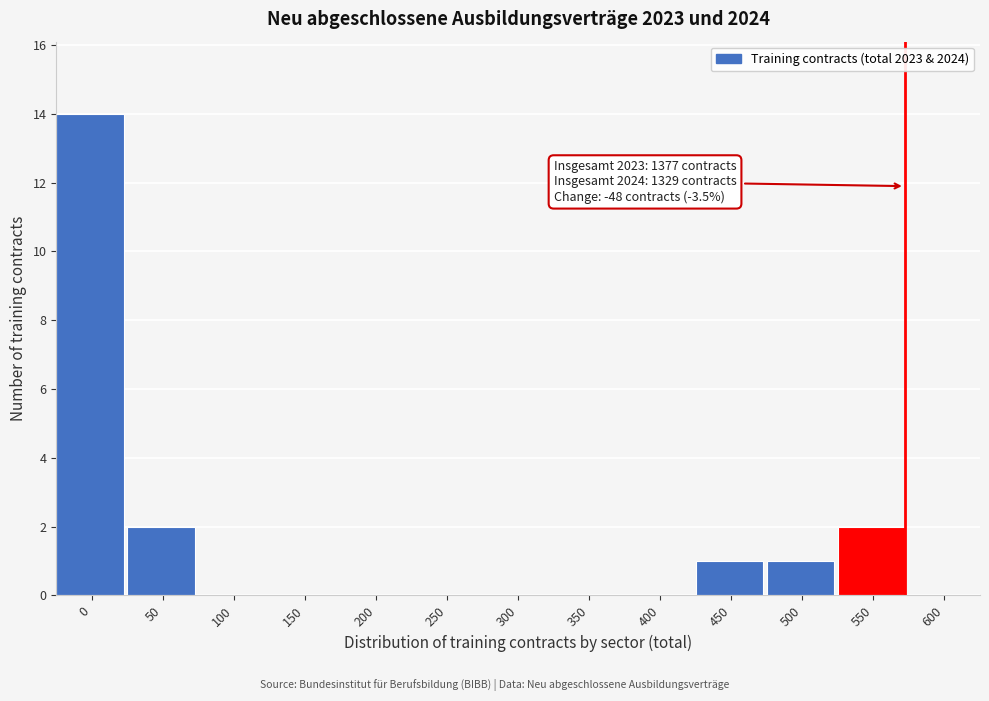

Reading left to right, transcribe all the data shown in this chart.

0=14	50=2	100=0	150=0	200=0	250=0	300=0	350=0	400=0	450=1	500=1	550=2	600=0